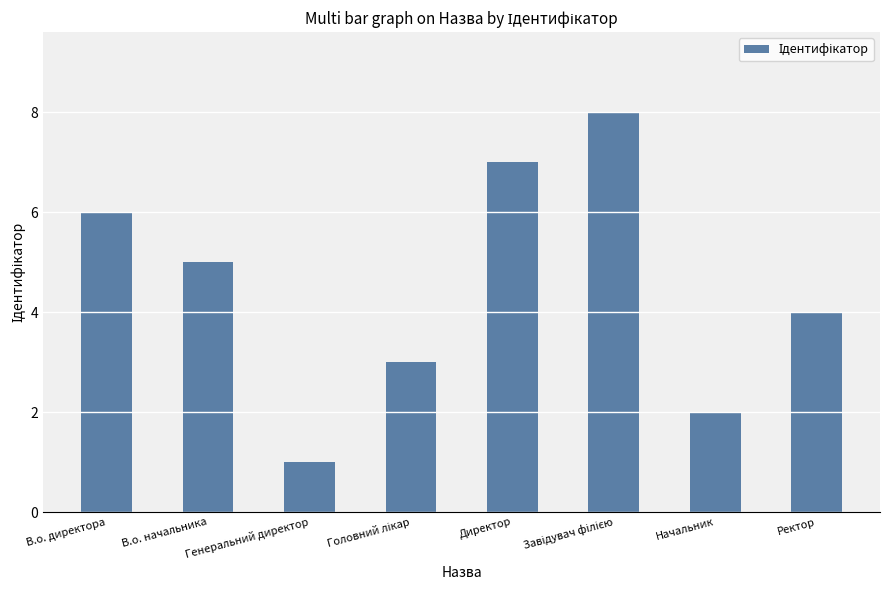

What is the value of the 7th bar from the left?

2